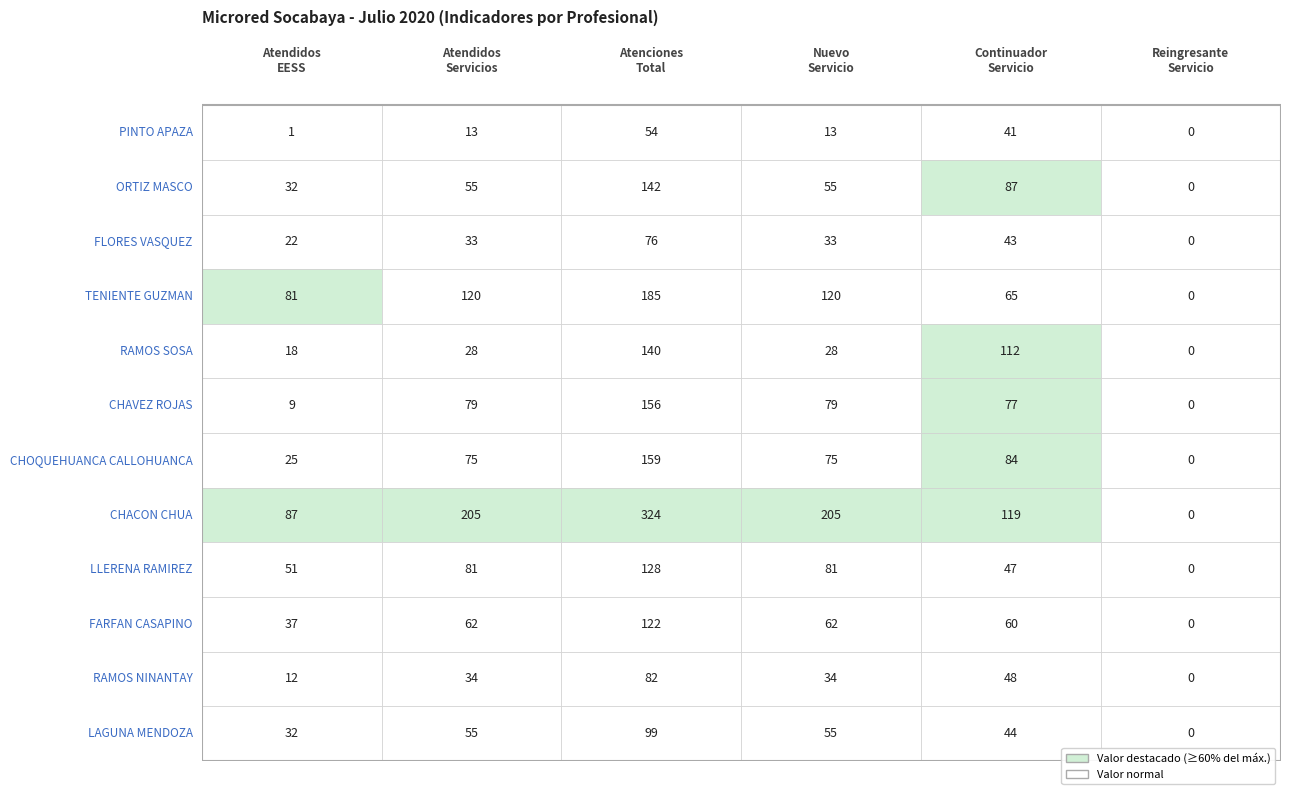

Is it true that FARFAN CASAPINO ENNIO GILMAR equals 122 at 2?

True